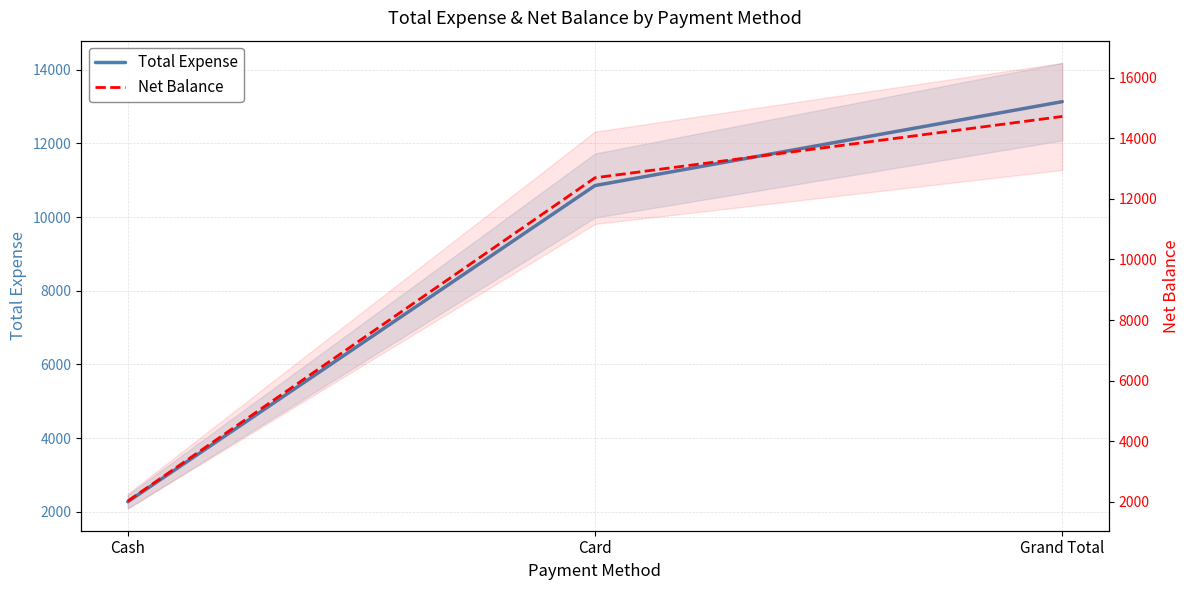

List the series in order of their peak value, highest first.

Net Balance, Total Expense